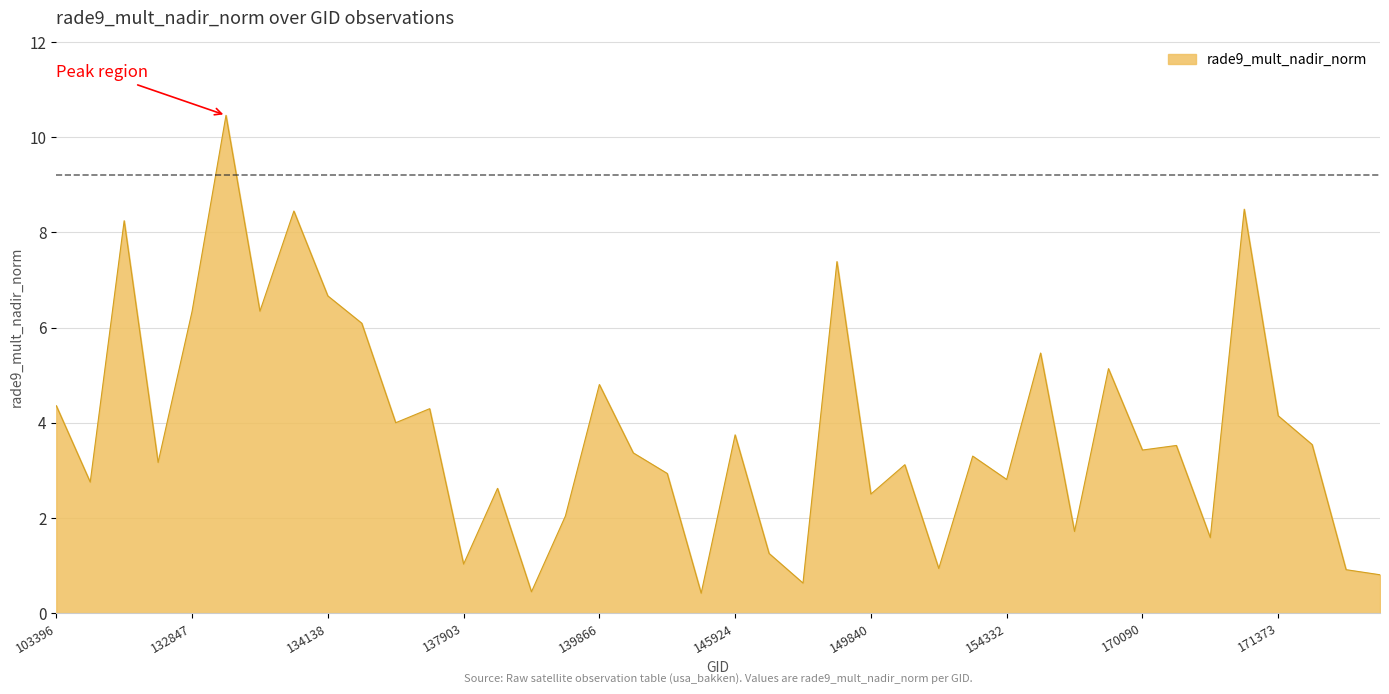

What is the difference between the maximum and minimum values?

10.0